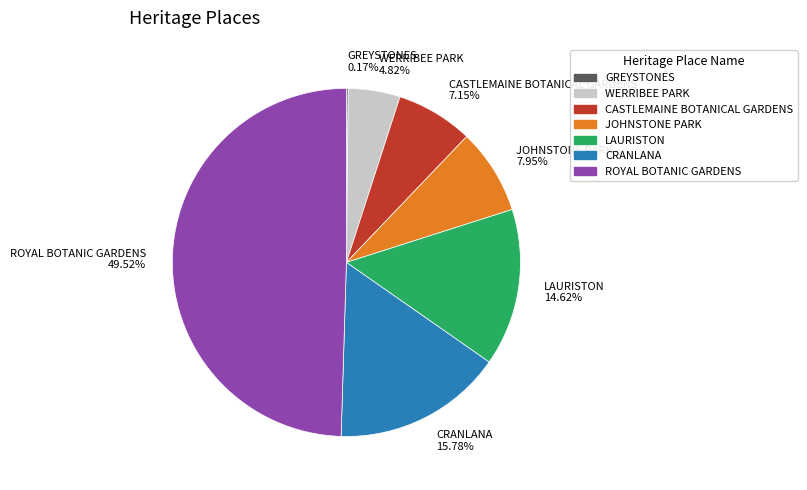

To the nearest percent, what portion does CASTLEMAINE BOTANICAL GARDENS represent?

7%